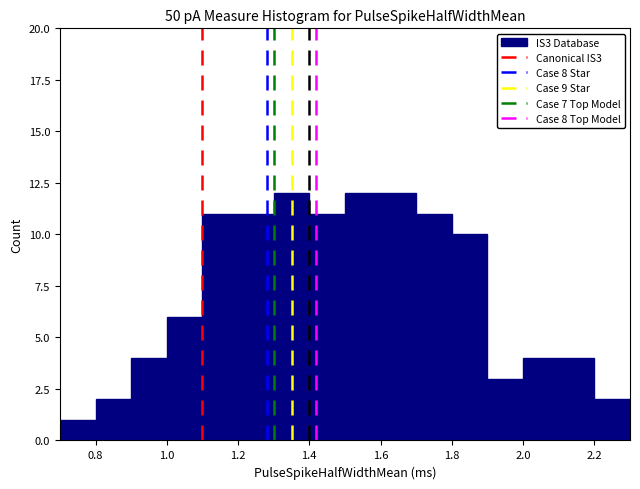

Reading left to right, list every bar in this chart as the range it spans on the x-axis followed by its height. The values are not printed on the chart, so give them approximately, as read against the axis.

0.7 to 0.8: 1
0.8 to 0.9: 2
0.9 to 1.0: 4
1.0 to 1.1: 6
1.1 to 1.2: 11
1.2 to 1.3: 11
1.3 to 1.4: 12
1.4 to 1.5: 11
1.5 to 1.6: 12
1.6 to 1.7: 12
1.7 to 1.8: 11
1.8 to 1.9: 10
1.9 to 2.0: 3
2.0 to 2.1: 4
2.1 to 2.2: 4
2.2 to 2.3: 2